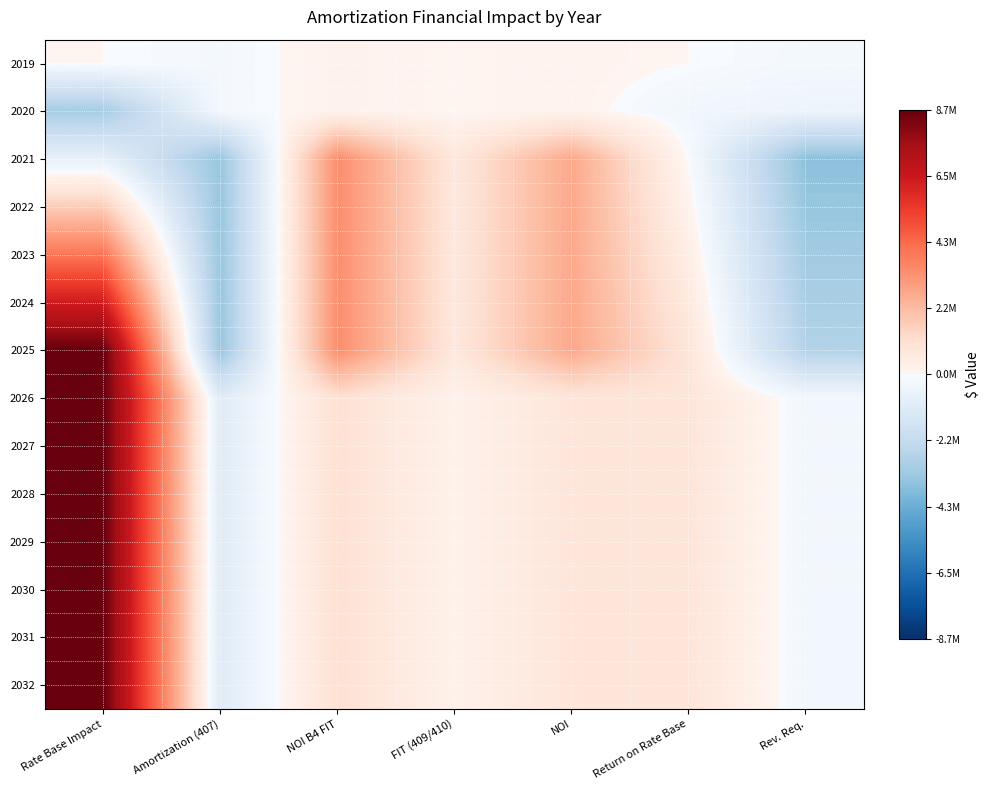

Reading left to right, what are all the values shown in this chart?

2019: Rate Base Impact=0.0	Amortization (407)=-167415.0	NOI B4 FIT=167415.0	FIT (409/410)=35157.2	NOI=132257.9	Return on Rate Base=0.0	Rev. Req.=-176343.8
2020: Rate Base Impact=-3037061.0	Amortization (407)=-167415.0	NOI B4 FIT=167415.0	FIT (409/410)=35157.2	NOI=132257.9	Return on Rate Base=-291962.8	Rev. Req.=-468306.6
2021: Rate Base Impact=-699284.8	Amortization (407)=-3362050.2	NOI B4 FIT=3362050.2	FIT (409/410)=706030.5	NOI=2656019.7	Return on Rate Base=-67224.6	Rev. Req.=-3608584.1
2022: Rate Base Impact=1638491.4	Amortization (407)=-3362050.2	NOI B4 FIT=3362050.2	FIT (409/410)=706030.5	NOI=2656019.7	Return on Rate Base=157513.6	Rev. Req.=-3383845.9
2023: Rate Base Impact=3976267.6	Amortization (407)=-3362050.2	NOI B4 FIT=3362050.2	FIT (409/410)=706030.5	NOI=2656019.7	Return on Rate Base=382251.9	Rev. Req.=-3159107.7
2024: Rate Base Impact=6314043.8	Amortization (407)=-3362050.2	NOI B4 FIT=3362050.2	FIT (409/410)=706030.5	NOI=2656019.7	Return on Rate Base=606990.1	Rev. Req.=-2934369.5
2025: Rate Base Impact=8651820.0	Amortization (407)=-3362050.2	NOI B4 FIT=3362050.2	FIT (409/410)=706030.5	NOI=2656019.7	Return on Rate Base=831728.3	Rev. Req.=-2709631.2
2026: Rate Base Impact=8651820.0	Amortization (407)=-1024274.0	NOI B4 FIT=1024274.0	FIT (409/410)=215097.5	NOI=809176.5	Return on Rate Base=831728.3	Rev. Req.=-247173.6
2027: Rate Base Impact=8651820.0	Amortization (407)=-1024274.0	NOI B4 FIT=1024274.0	FIT (409/410)=215097.5	NOI=809176.5	Return on Rate Base=831728.3	Rev. Req.=-247173.6
2028: Rate Base Impact=8651820.0	Amortization (407)=-1024274.0	NOI B4 FIT=1024274.0	FIT (409/410)=215097.5	NOI=809176.5	Return on Rate Base=831728.3	Rev. Req.=-247173.6
2029: Rate Base Impact=8651820.0	Amortization (407)=-1024274.0	NOI B4 FIT=1024274.0	FIT (409/410)=215097.5	NOI=809176.5	Return on Rate Base=831728.3	Rev. Req.=-247173.6
2030: Rate Base Impact=8651820.0	Amortization (407)=-1024274.0	NOI B4 FIT=1024274.0	FIT (409/410)=215097.5	NOI=809176.5	Return on Rate Base=831728.3	Rev. Req.=-247173.6
2031: Rate Base Impact=8651820.0	Amortization (407)=-1024274.0	NOI B4 FIT=1024274.0	FIT (409/410)=215097.5	NOI=809176.5	Return on Rate Base=831728.3	Rev. Req.=-247173.6
2032: Rate Base Impact=8651820.0	Amortization (407)=-1024274.0	NOI B4 FIT=1024274.0	FIT (409/410)=215097.5	NOI=809176.5	Return on Rate Base=831728.3	Rev. Req.=-247173.6